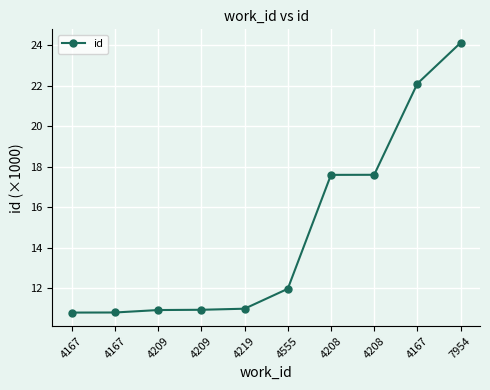

Count the number of data series in this chart.

1